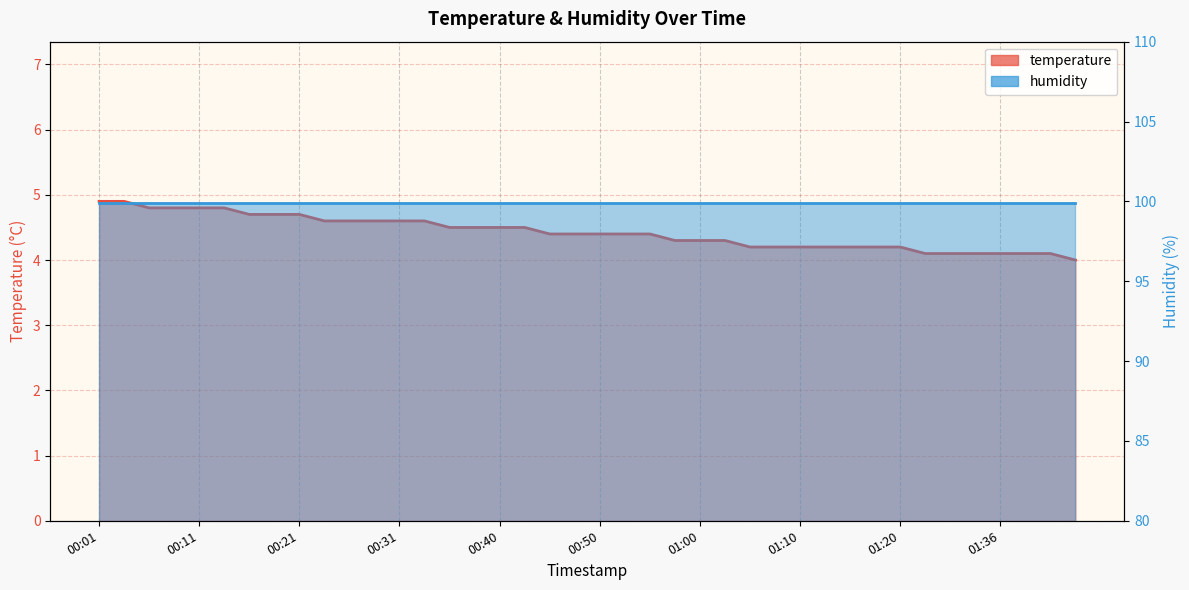

True or false: the data has more than 2 interior local peaks.

False